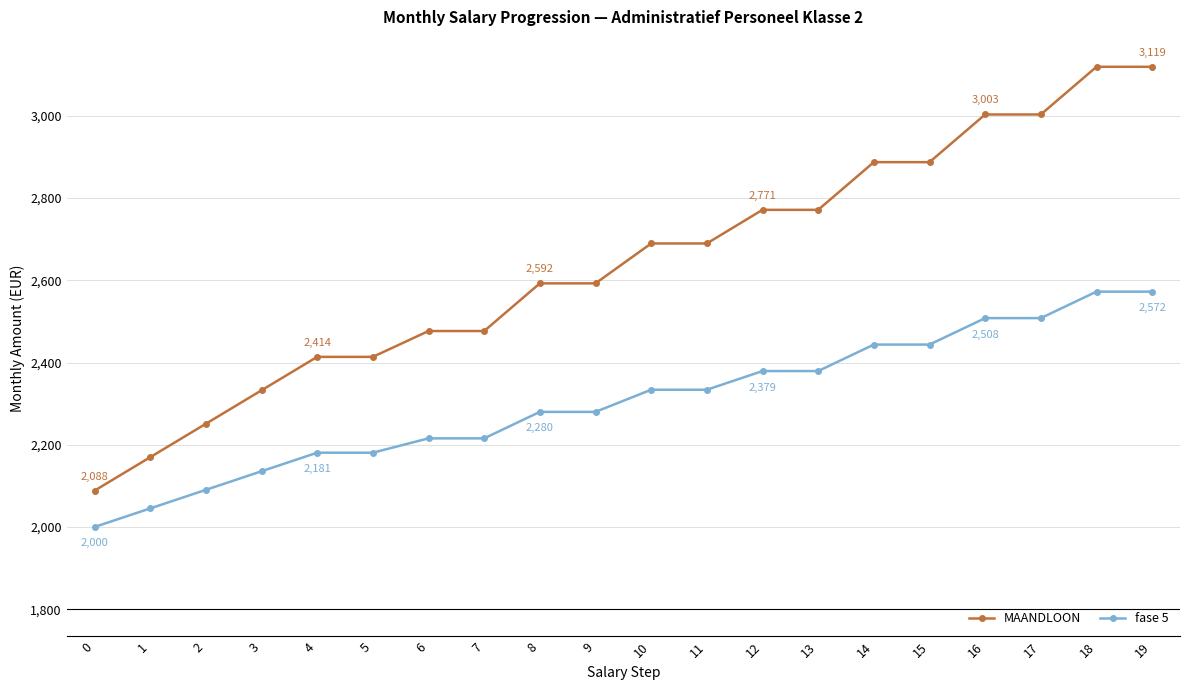

Is this an area chart (filled region under the line)?

No